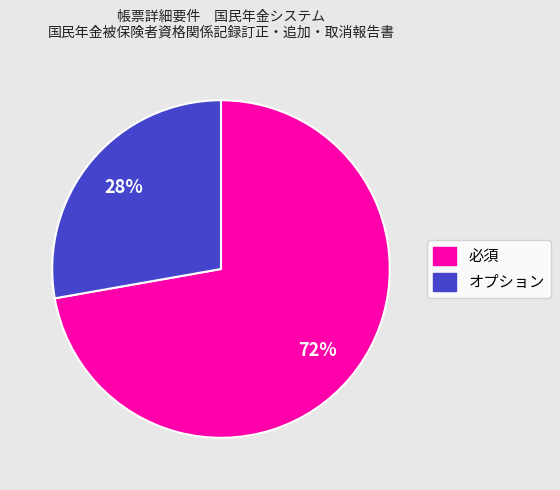

How many segments does this pie chart have?

2